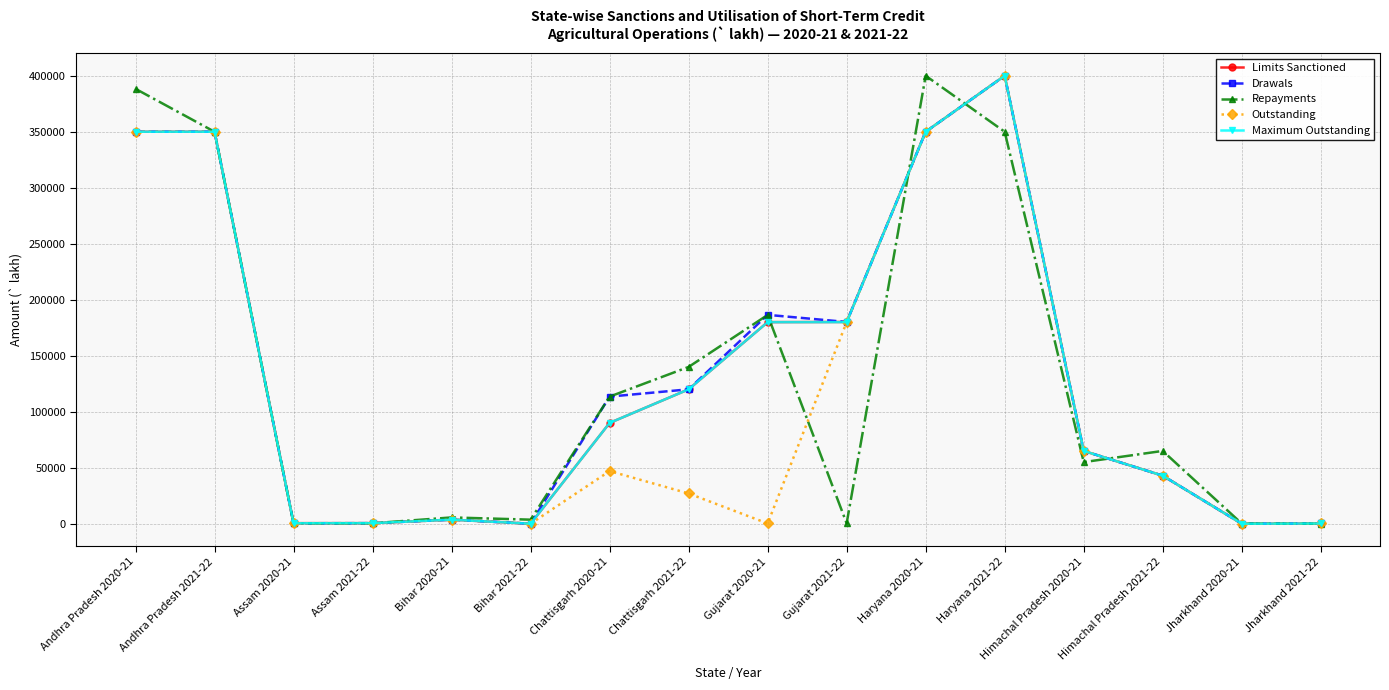

At which category is the sum across all series the highest?

Haryana 2021-22